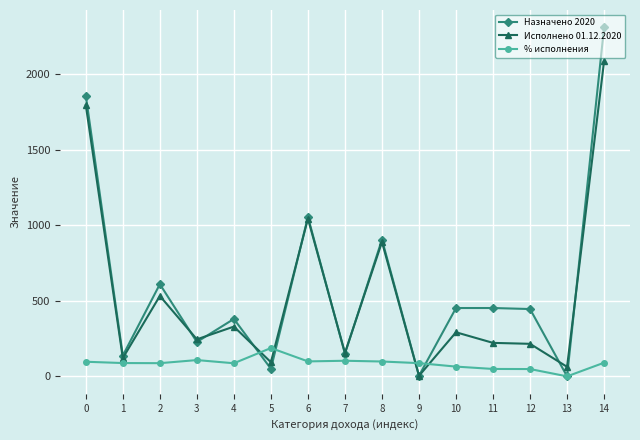

After their last crossing, which series has the higher values: % исполнения or Исполнено 01.12.2020?

Исполнено 01.12.2020